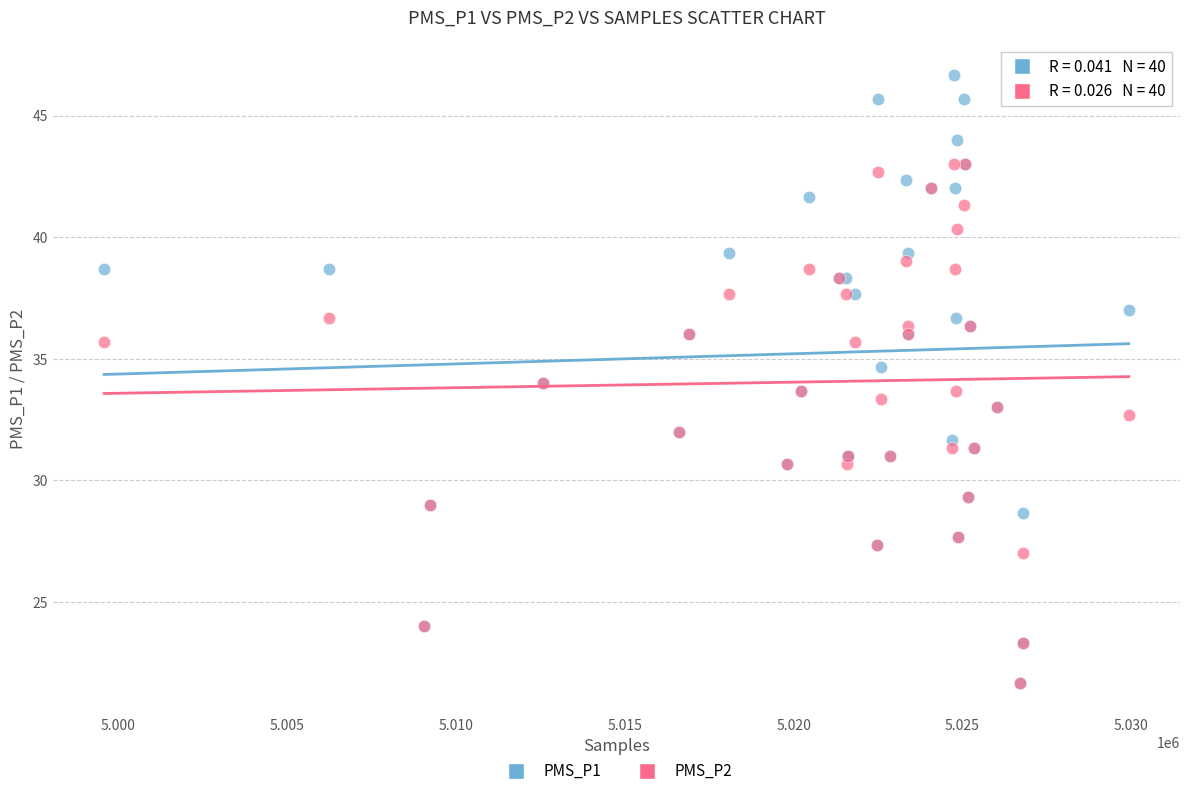

What are all the series names shown in the legend?

PMS_P1, PMS_P2